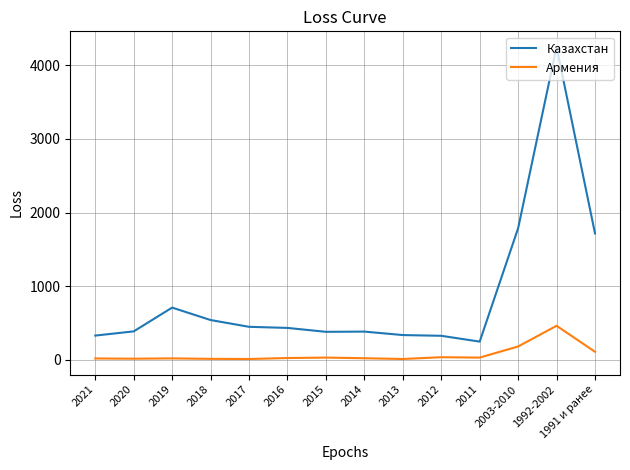

What value does the Армения series have at 2021, to the nearest 5?

20